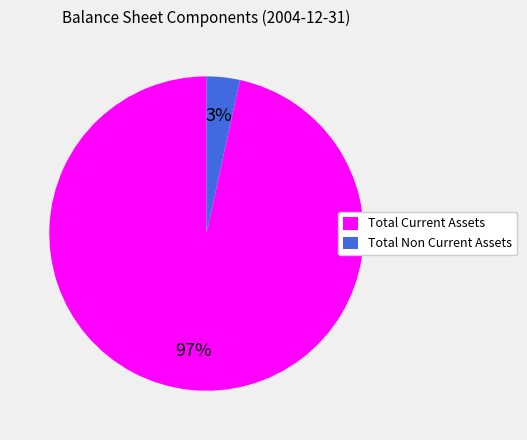

To the nearest percent, what is the combined percentage of Total Current Assets and Total Non Current Assets?

100%